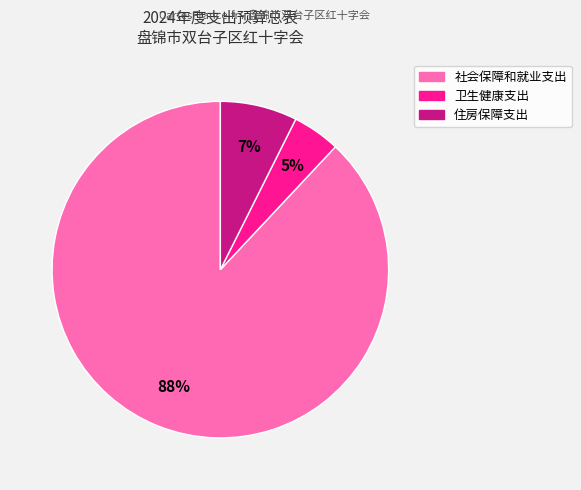

What is the smallest slice in the pie chart?

卫生健康支出